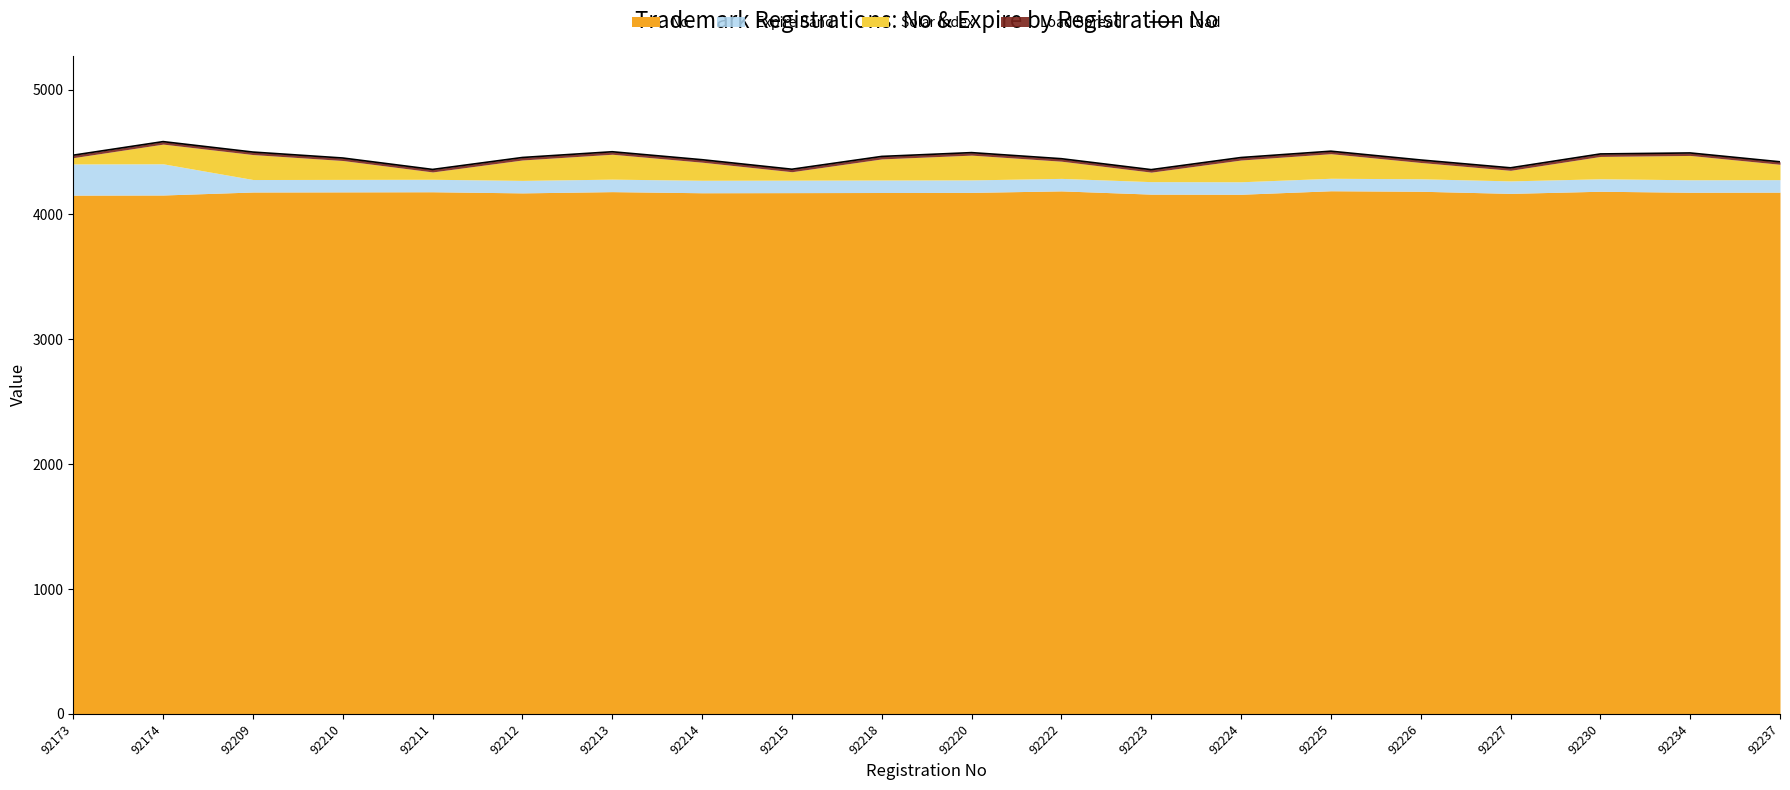

Reading right to left, extract all data points from this chart.

92237=4422.0	92234=4492.8	92230=4484.9	92227=4373.7	92226=4436.5	92225=4506.9	92224=4456.2	92223=4359.1	92222=4446.7	92220=4495.4	92218=4465.1	92215=4362.5	92214=4438.7	92213=4502.4	92212=4456.5	92211=4360.8	92210=4452.3	92209=4499.9	92174=4583.6	92173=4475.0